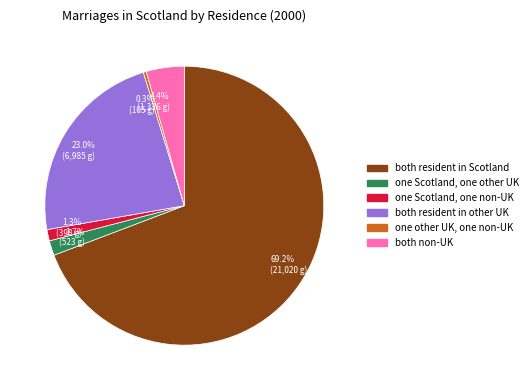

Which category has the biggest portion of the pie?

69.2% (21,020 g)